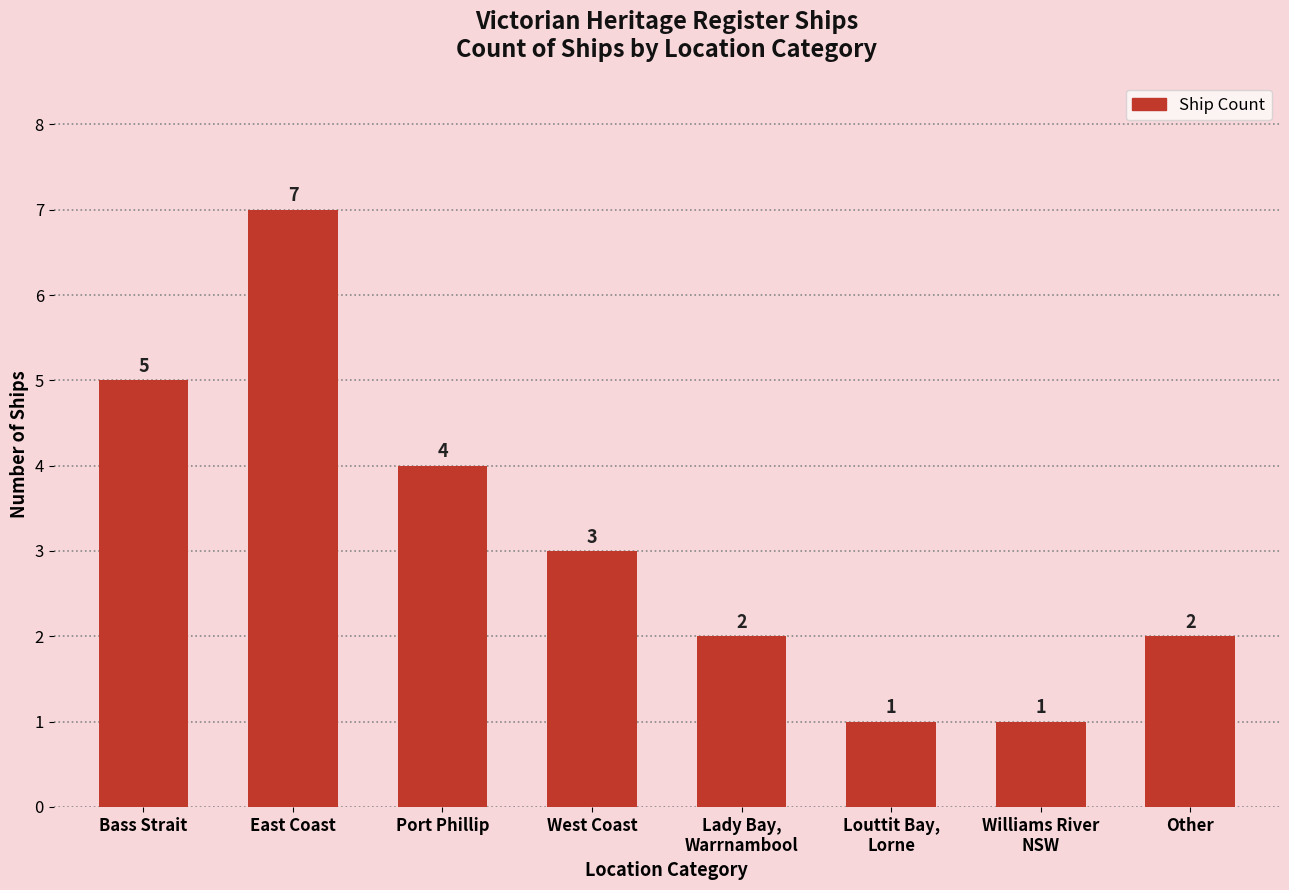

What is the change in value from East Coast to Other?

-5